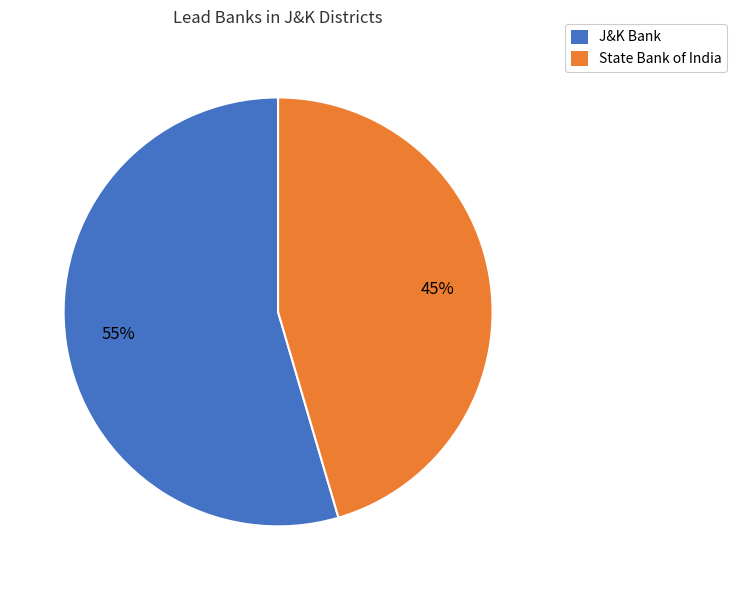

Between J&K Bank and State Bank of India, which is larger?

J&K Bank